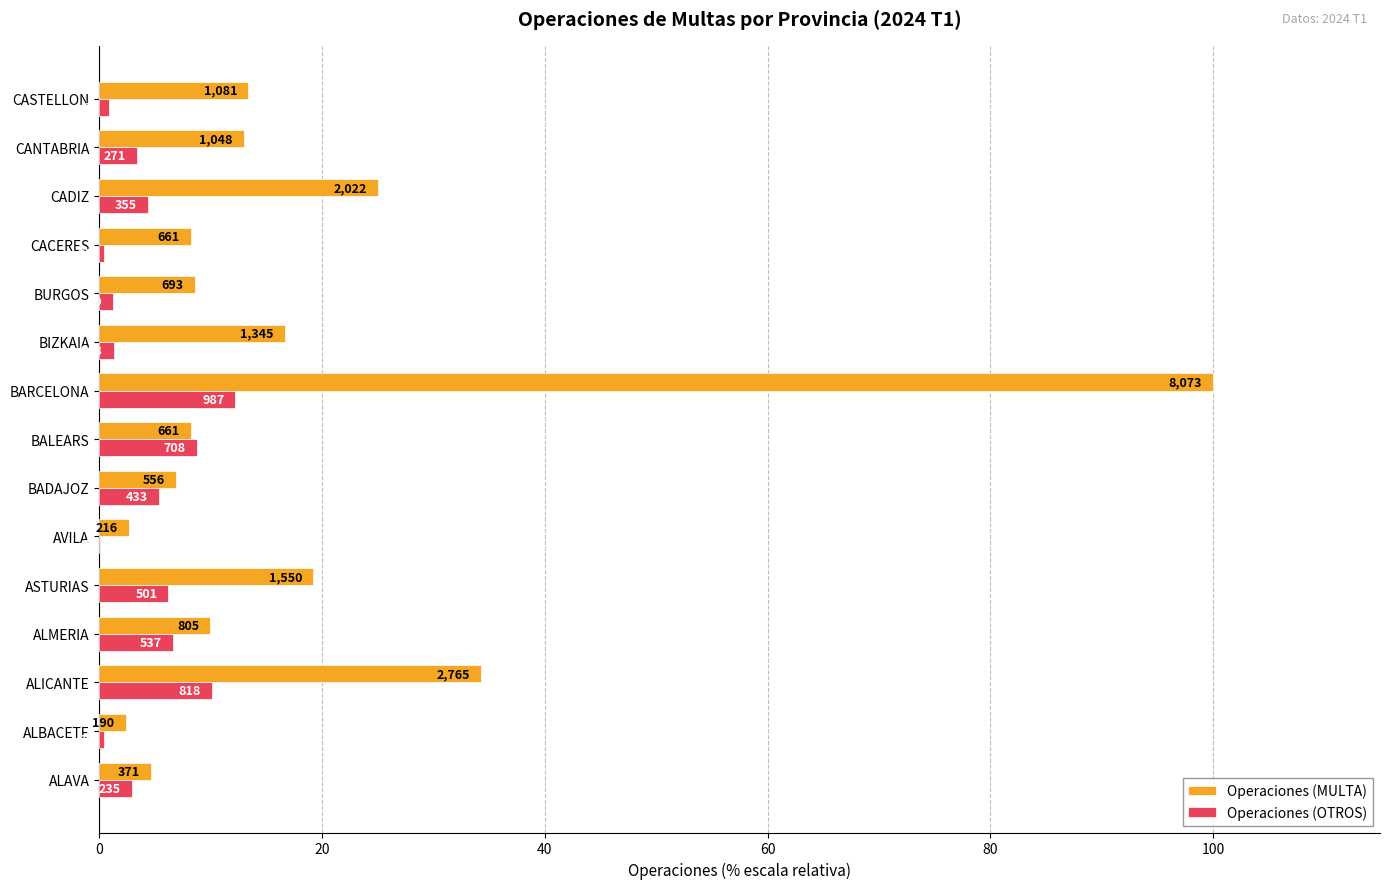

What is the maximum value shown in the chart?

100.0